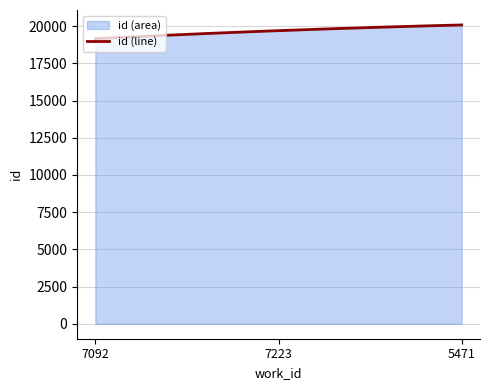

Rank the categories by value from highest to lowest.

5471, 7223, 7092